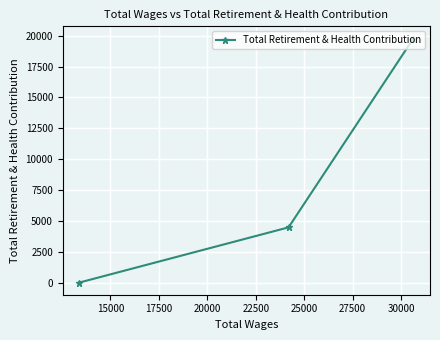

Count the number of categories in the chart.

3